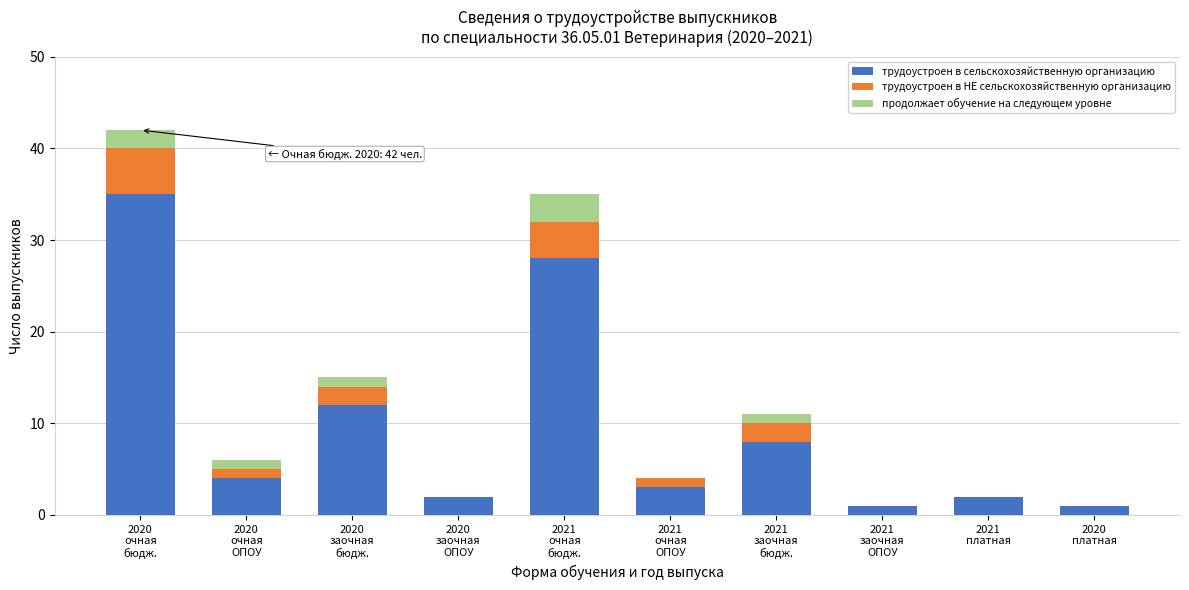

What is the sum of all трудоустроен в сельскохозяйственную организацию values?

96